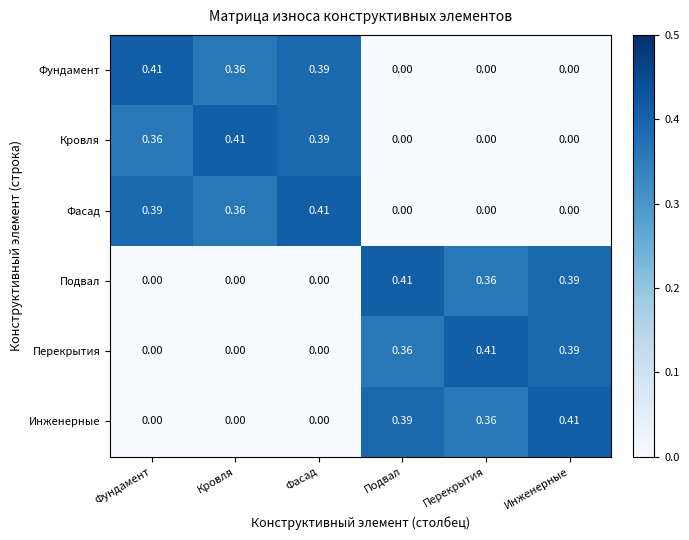

How many values in the Инженерные series exceed 0?

3